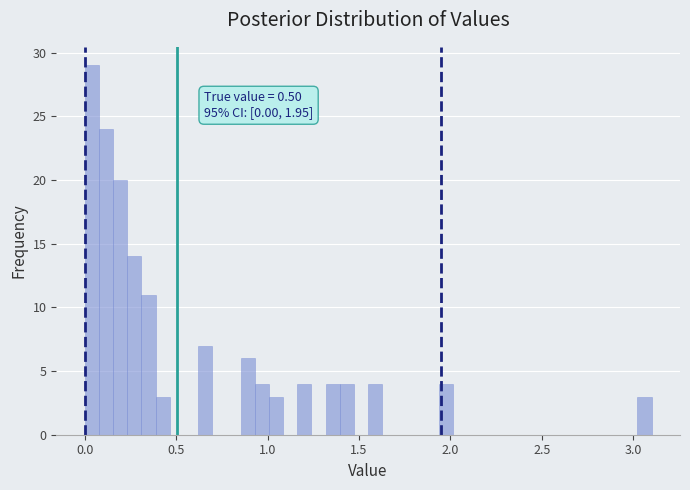

Around what value on the x-axis is the tallest bar? Give the approximate position of its centre, as read against the axis.

0.05